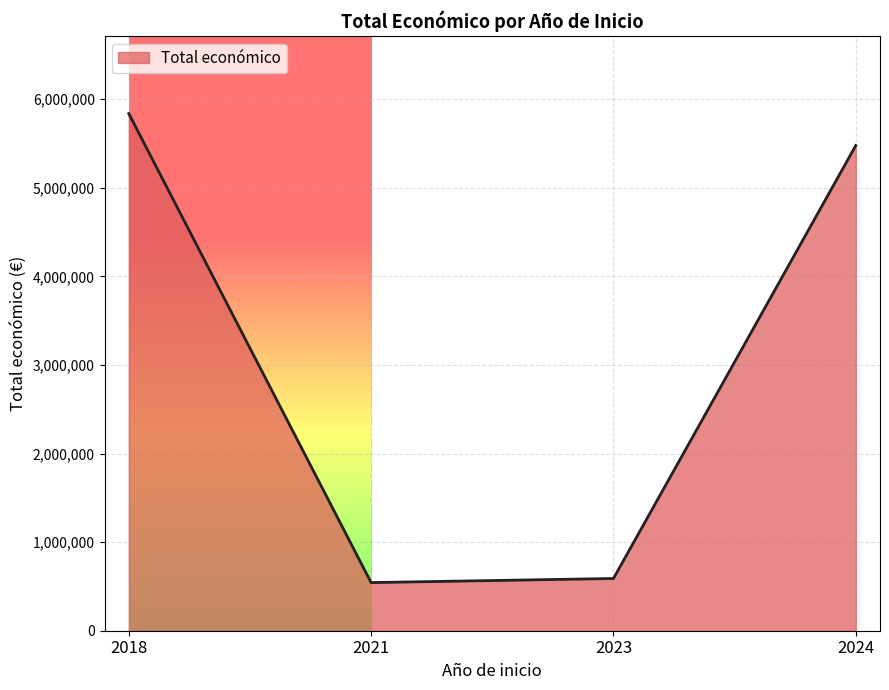

True or false: the data has more than 2 interior local peaks.

False